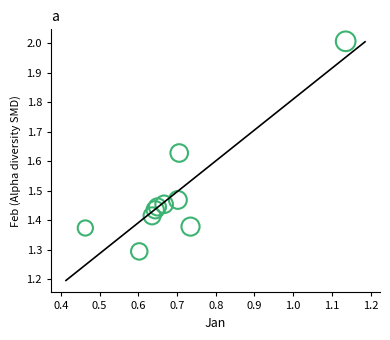

What Y value in the scatter plot is closest to 1?

1.3